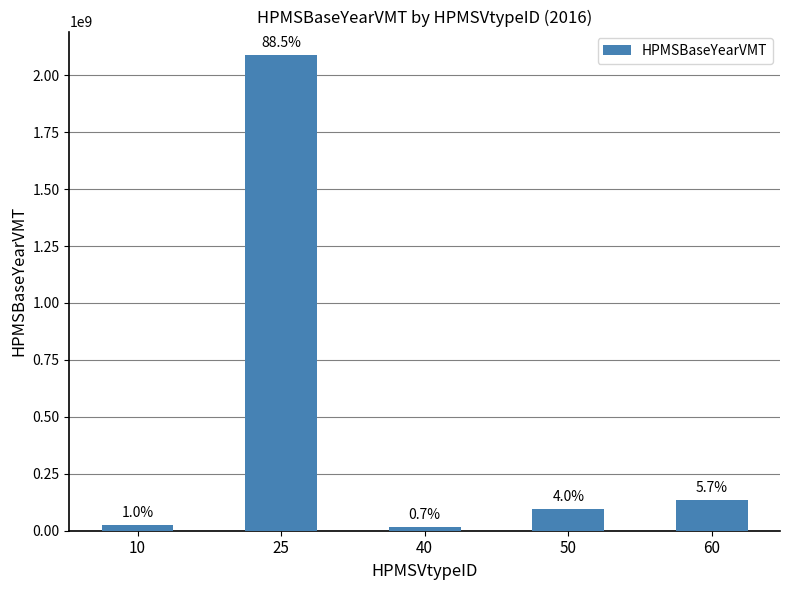

The value at 60 is 55775911.7. True or false?

False